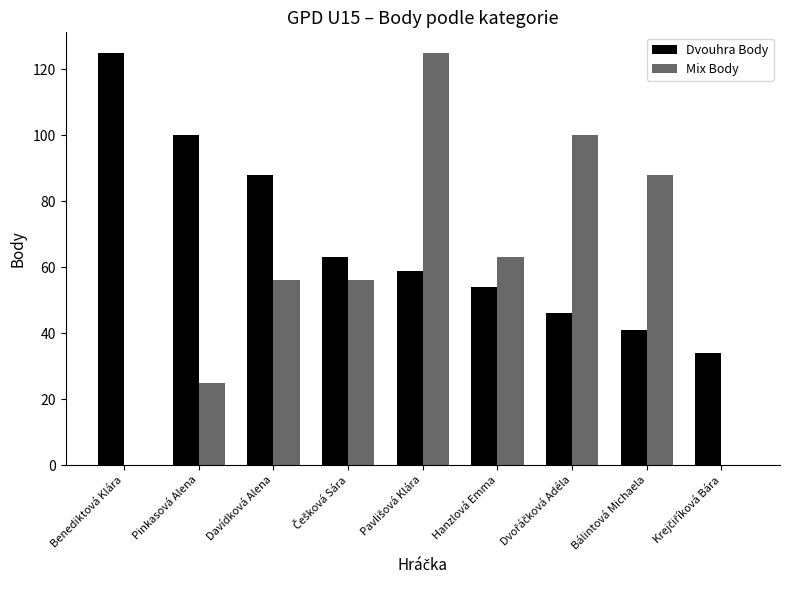

What is the sum of all Mix Body values?

513